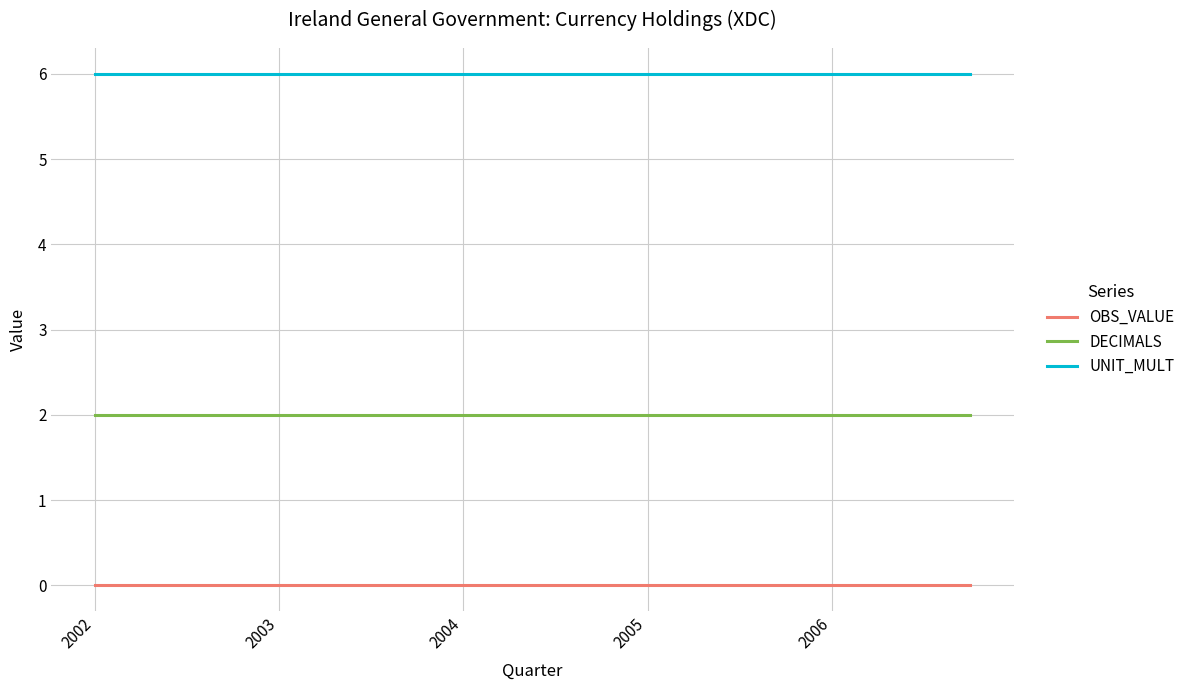

True or false: DECIMALS and OBS_VALUE cross at least once.

False